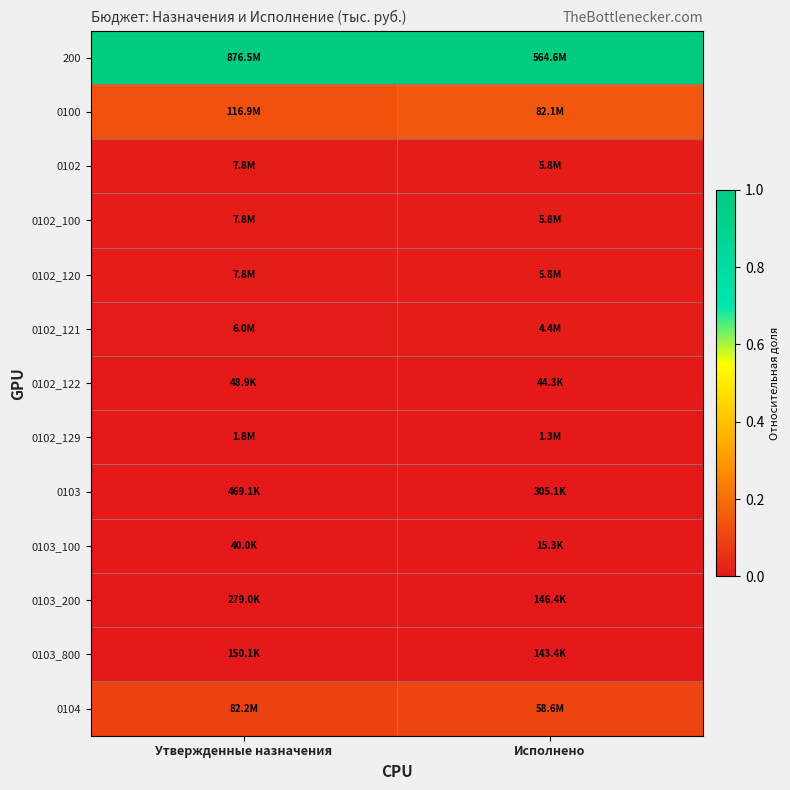

At which category is the sum across all series the highest?

Исполнено